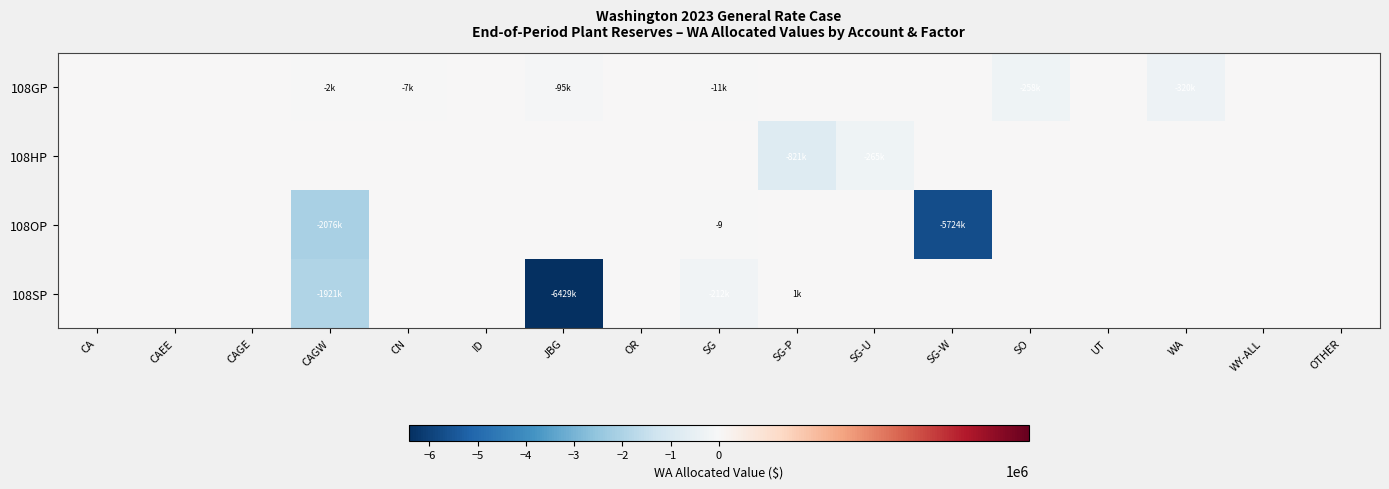

Rank the series by their maximum value, from lowest to highest.

108GP, 108HP, 108OP, 108SP